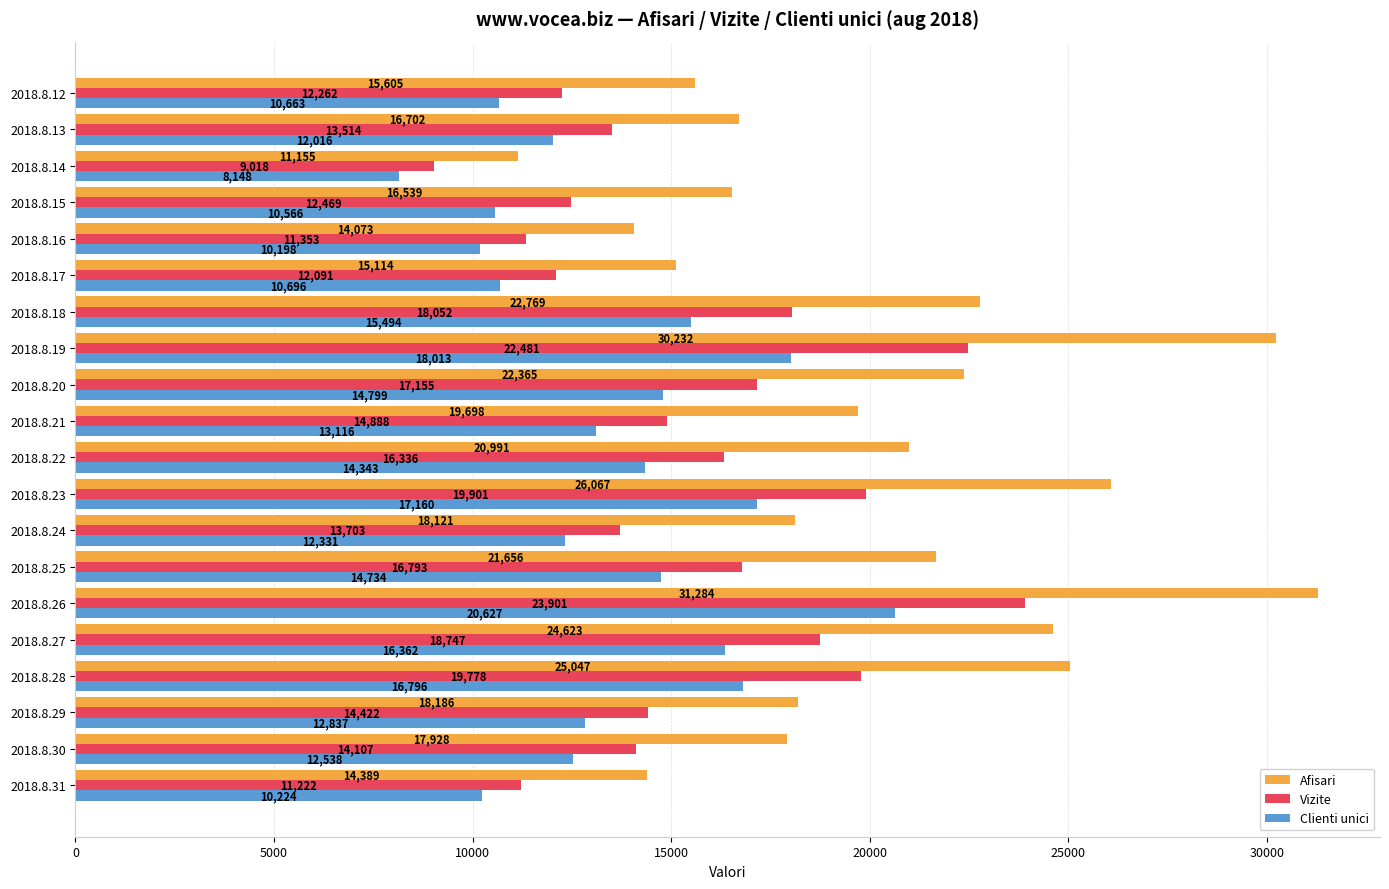

What is the sum of the Clienti unici values at 2018.8.24 and 2018.8.27?

28693